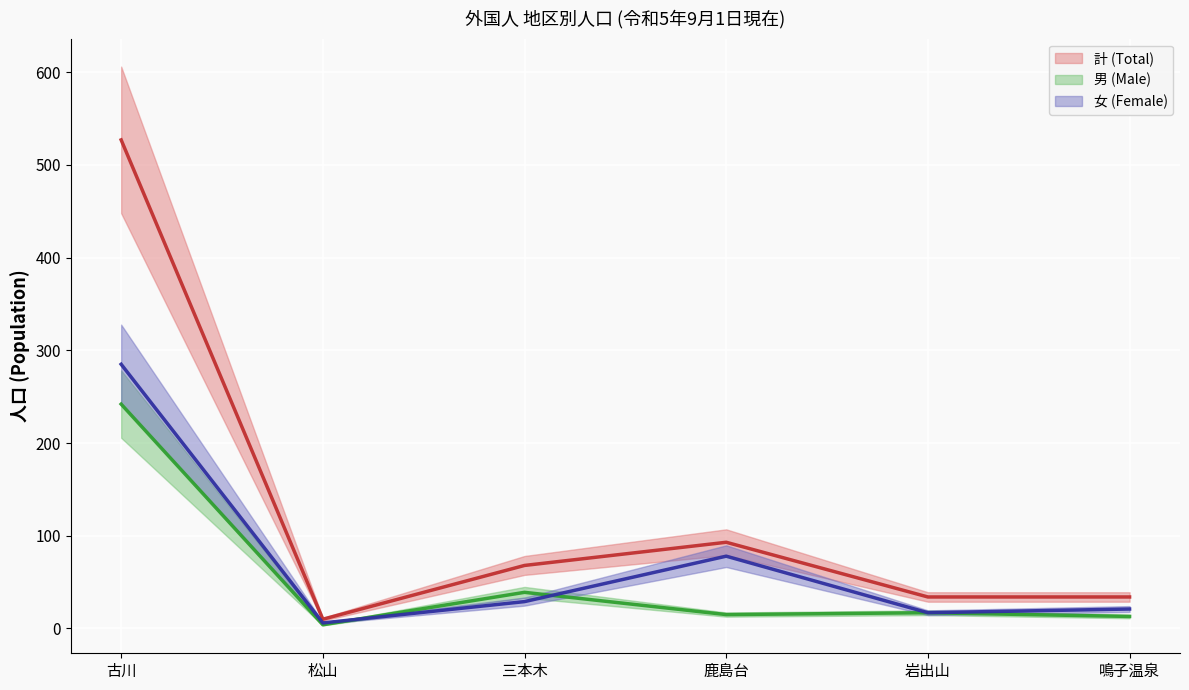

How many data points in 計 (Total) are less than 68?

3